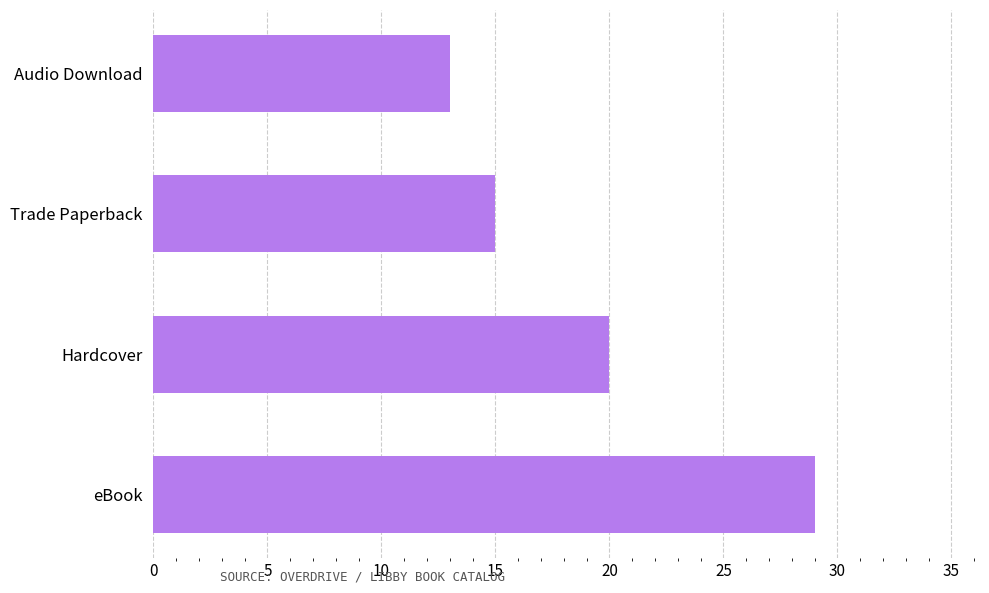

How many series are shown in this chart?

1